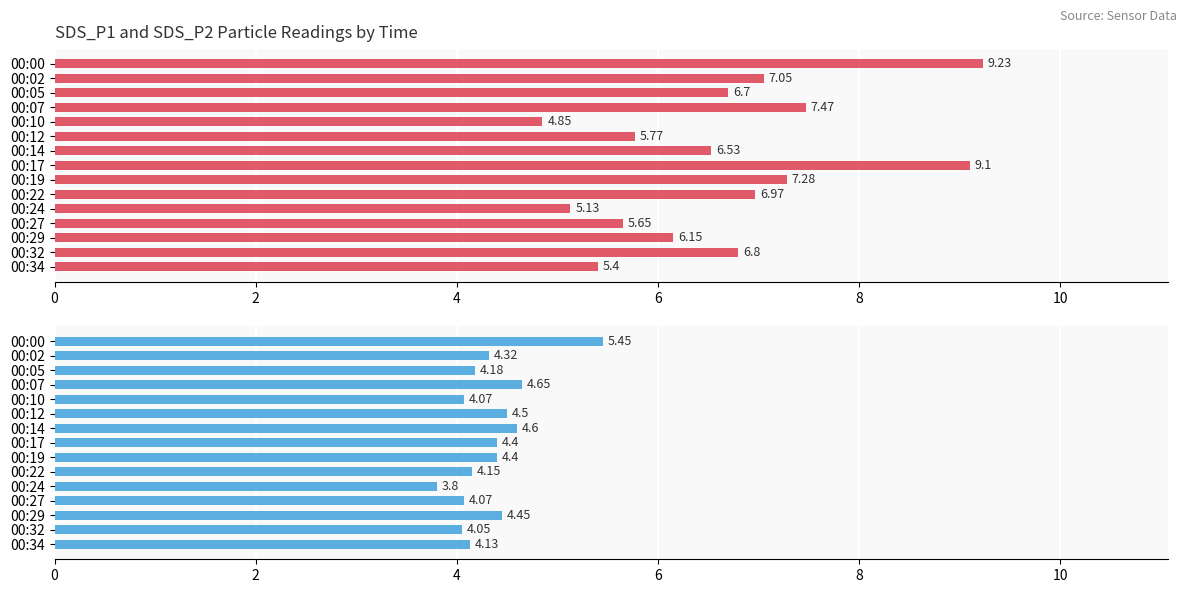

What are all the series names shown in the legend?

SDS_P1, SDS_P2